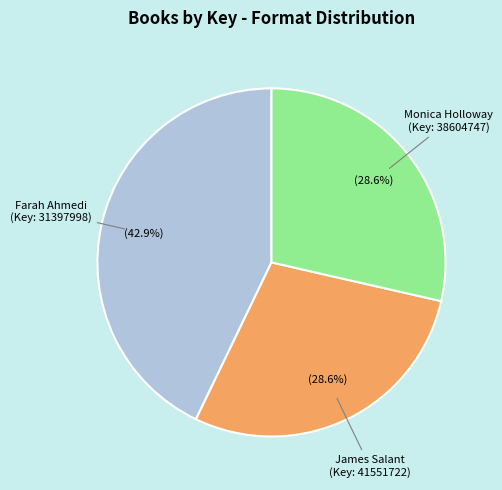

To the nearest percent, what is the average slice percentage?

33%